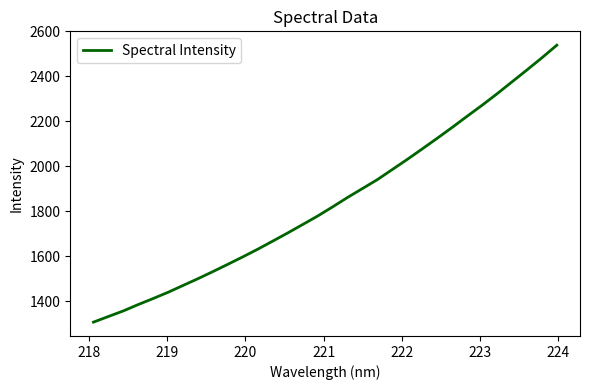

What is the difference between the maximum and minimum values?

1232.7